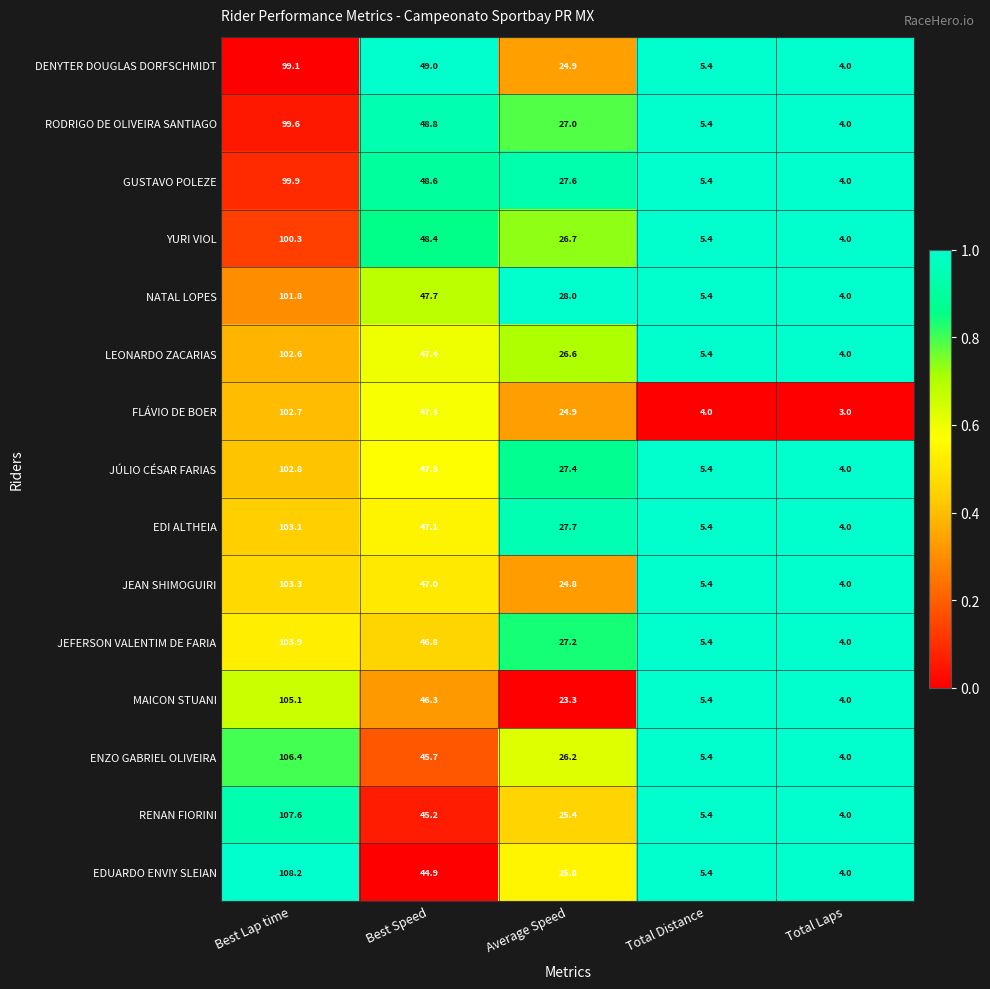

The GUSTAVO POLEZE series shows 18.9 at Average Speed. True or false?

False